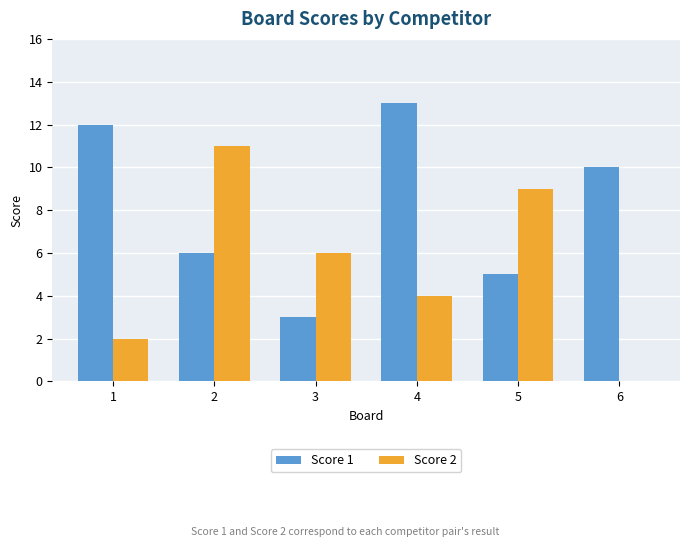

Count the number of data series in this chart.

2